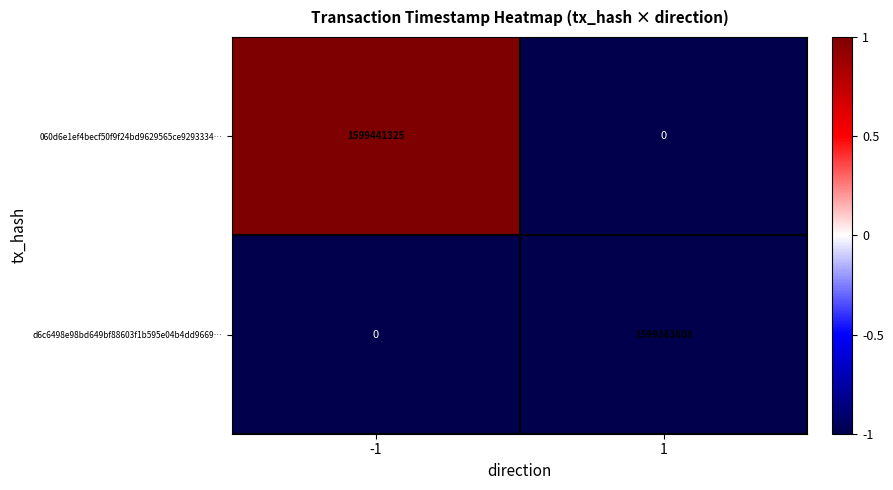

What is the spread (max minus min) of values at -1?

1599441325